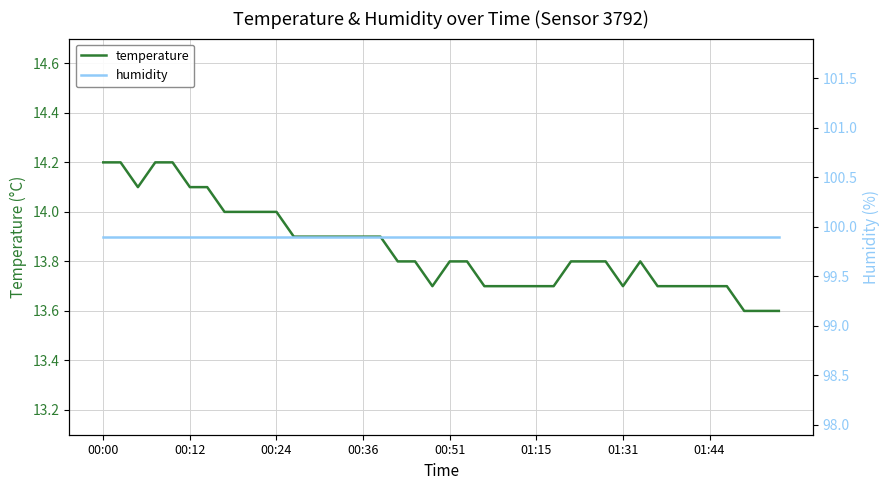

What is the maximum value for temperature?

14.2